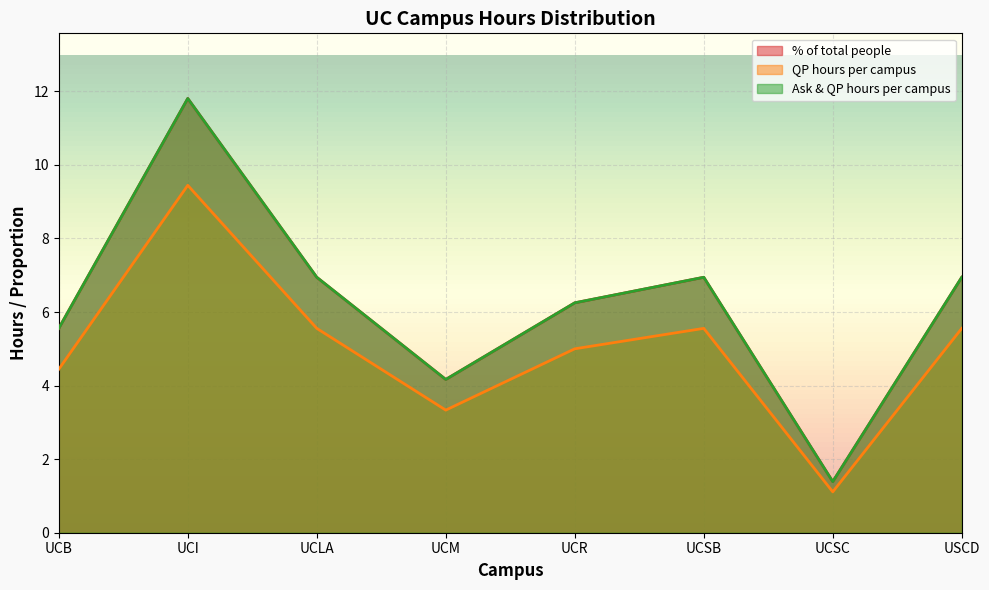

At which label does % of total people first exceed 5?

UCI